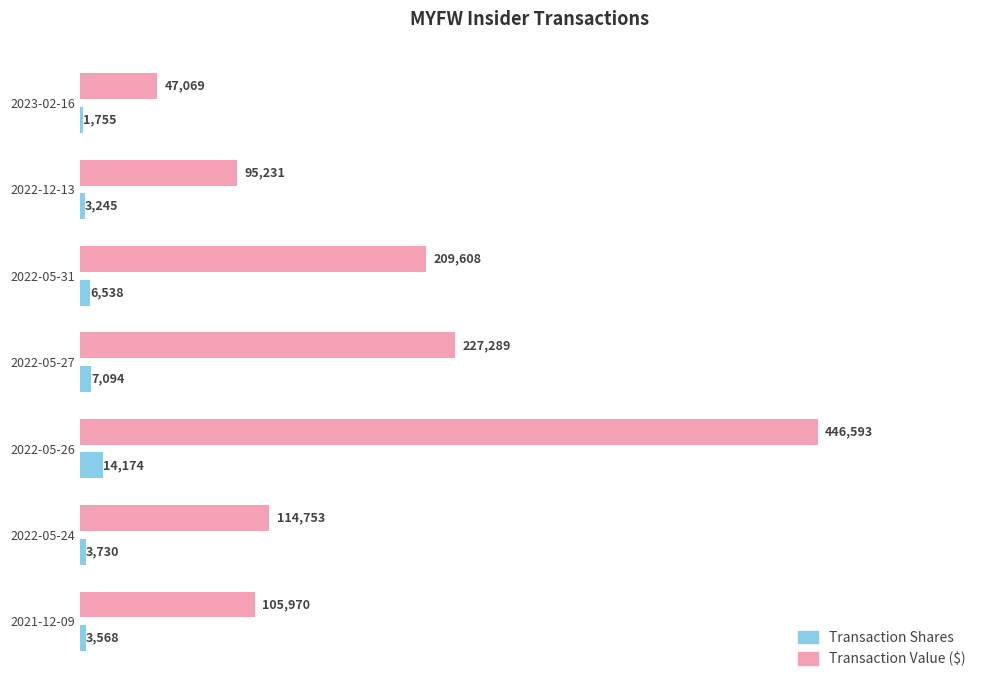

At which category is the sum across all series the highest?

2022-05-26